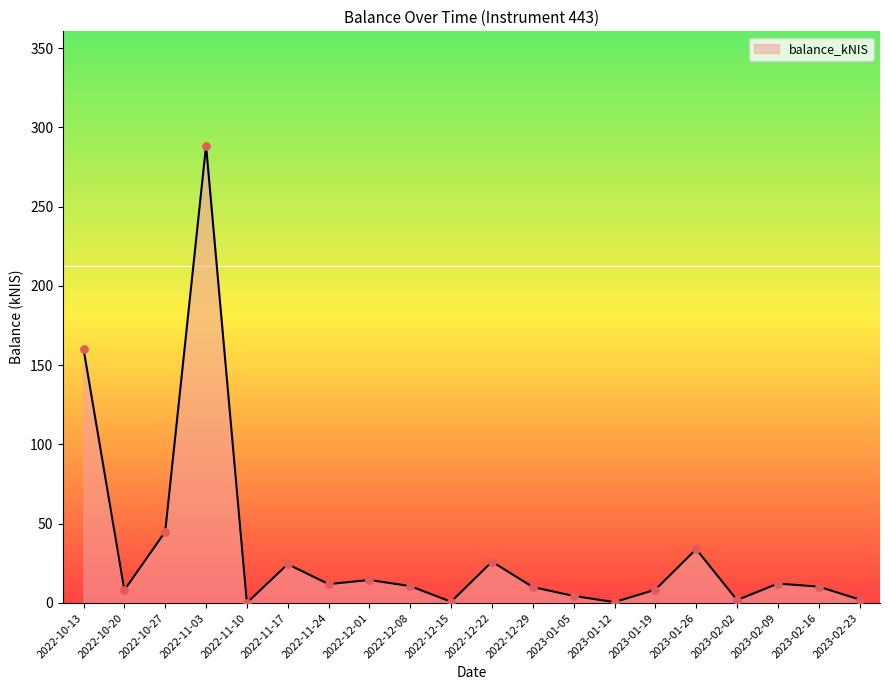

Is it true that the value at 2022-12-29 is 10.1?

True